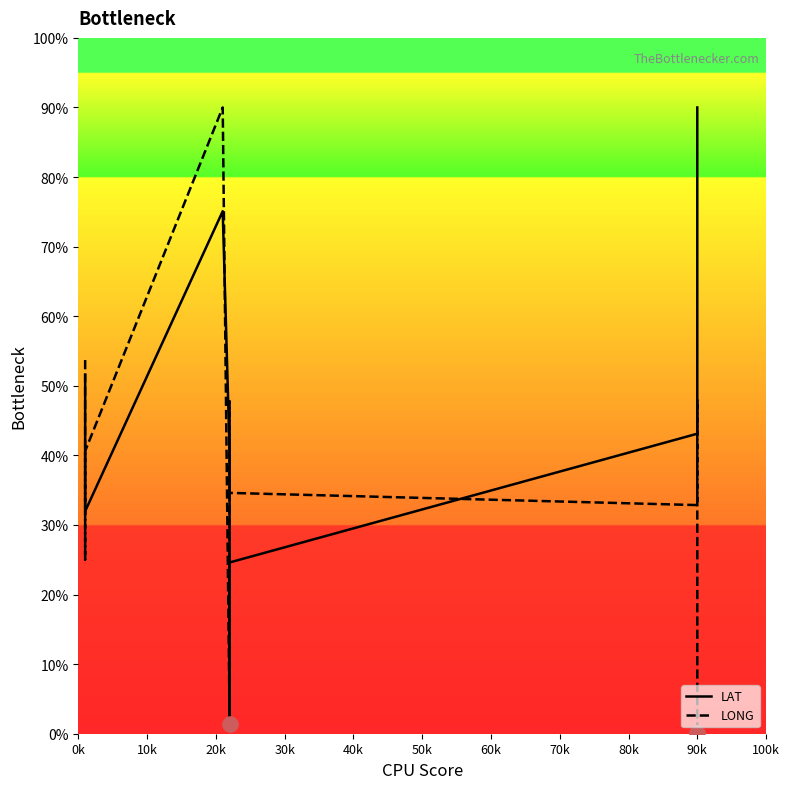

Which series has the widest spread of Y values?

LONG